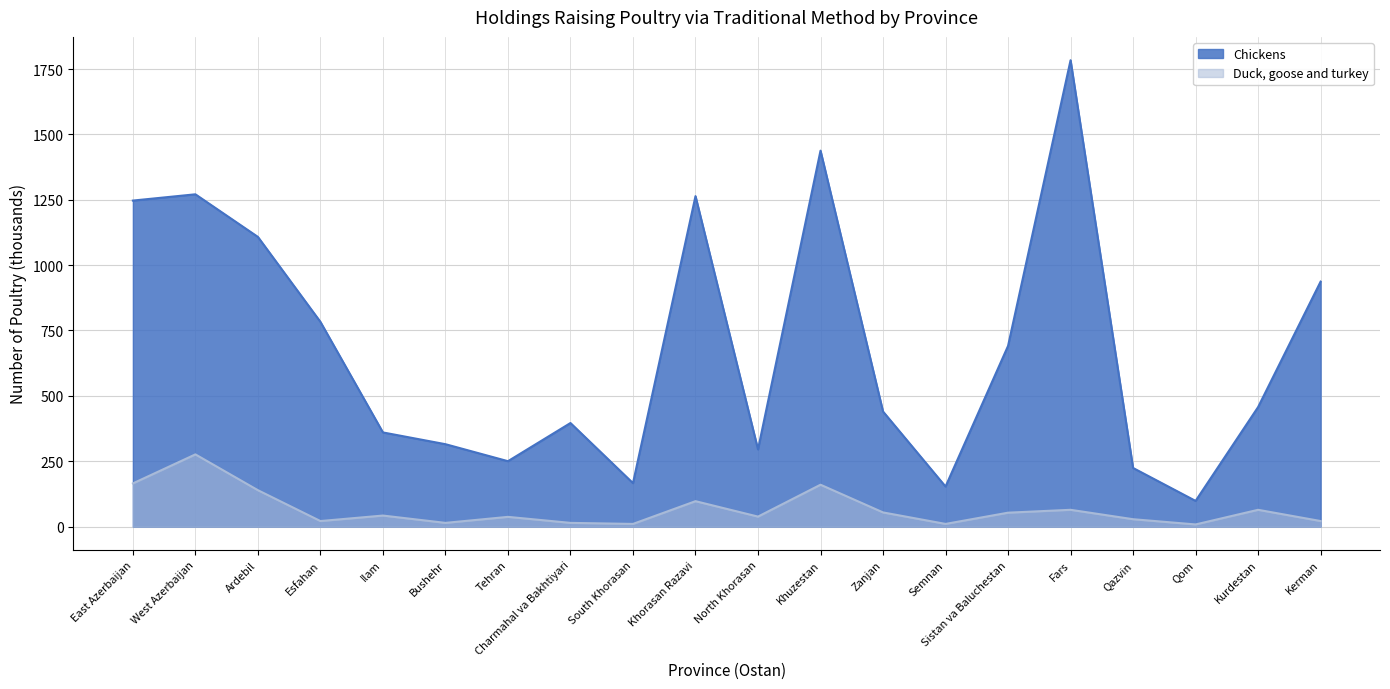

What is the label of the 17th point from the right?

Esfahan